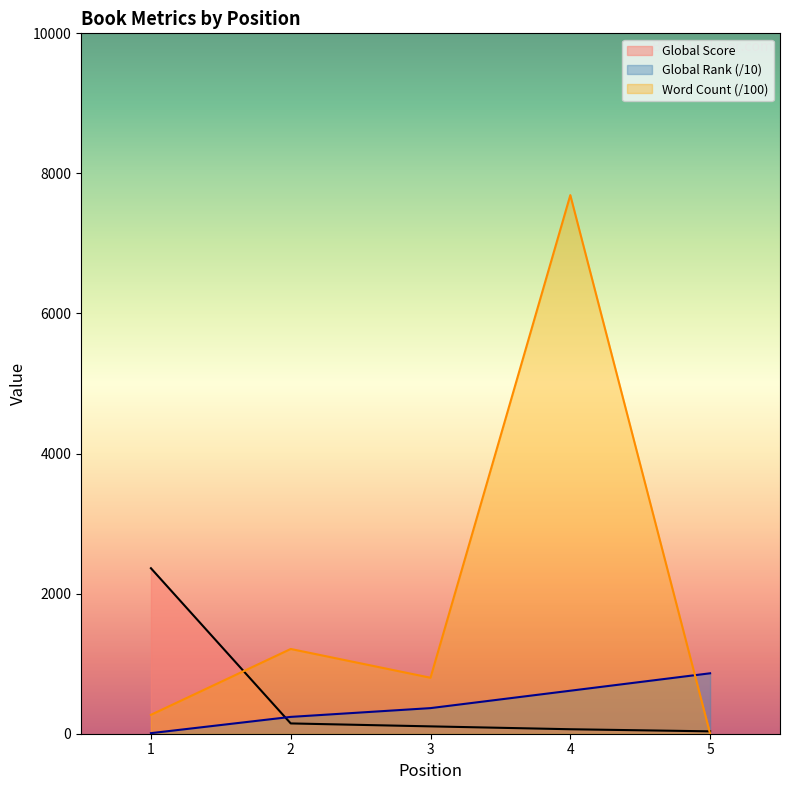

Does the chart have visible grid lines?

No